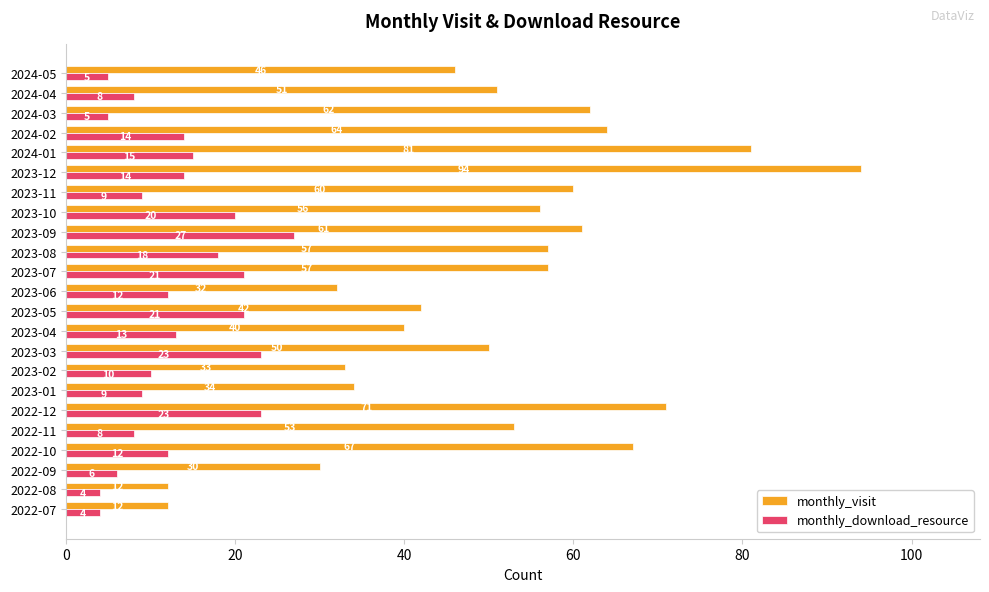

At which category is the sum across all series the highest?

2023-12